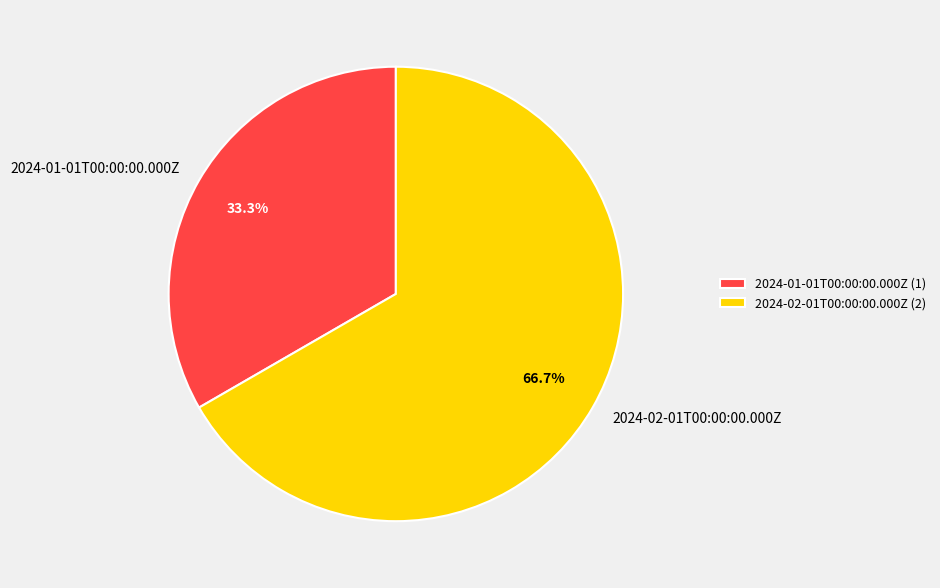

To the nearest percent, what is the average slice percentage?

50%